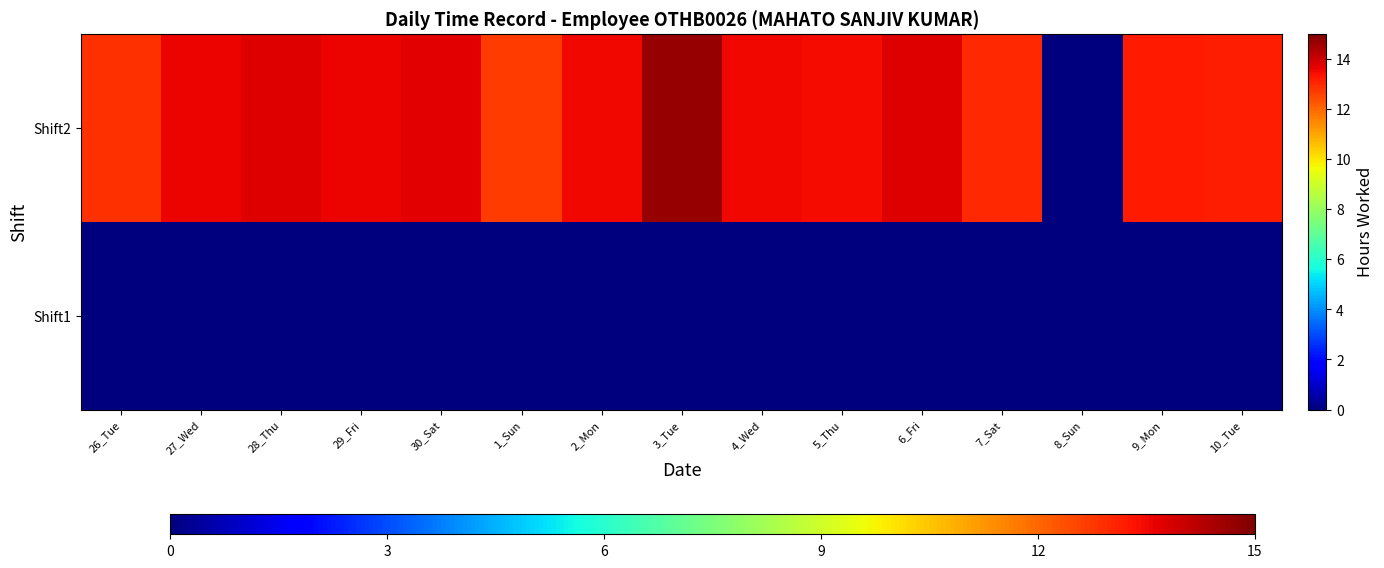

How many data points does each series have?

15